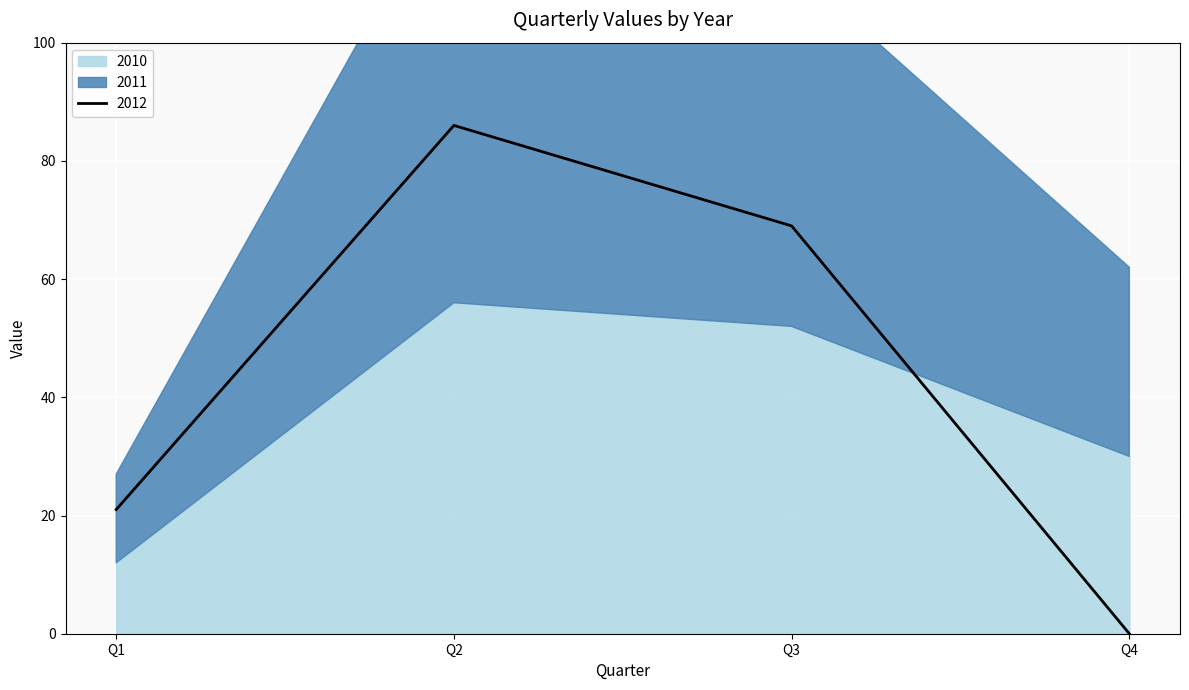

At which category does 2010 reach its first local peak?

Q2